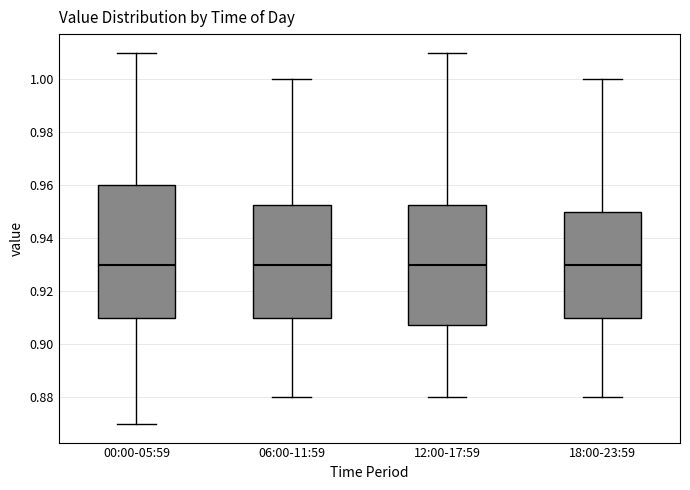

Comparing the boxes themselves (not the whiskers), which one is the tallest?

00:00-05:59